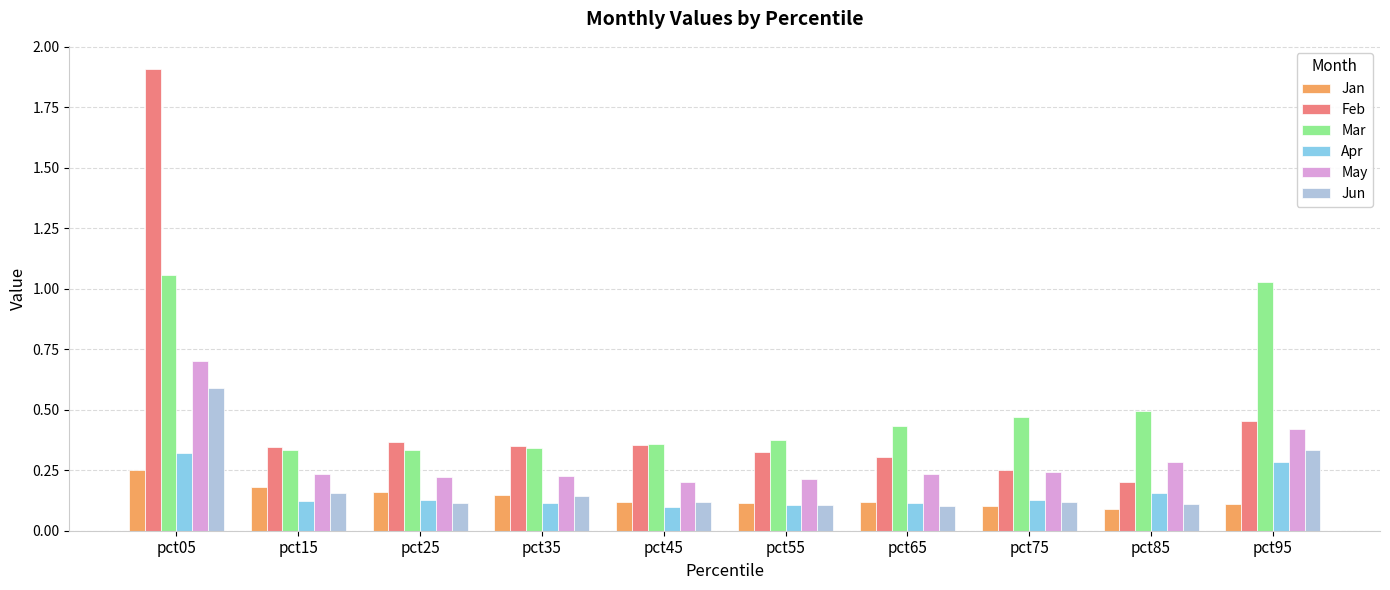

Which series has the largest total across all categories?

Mar